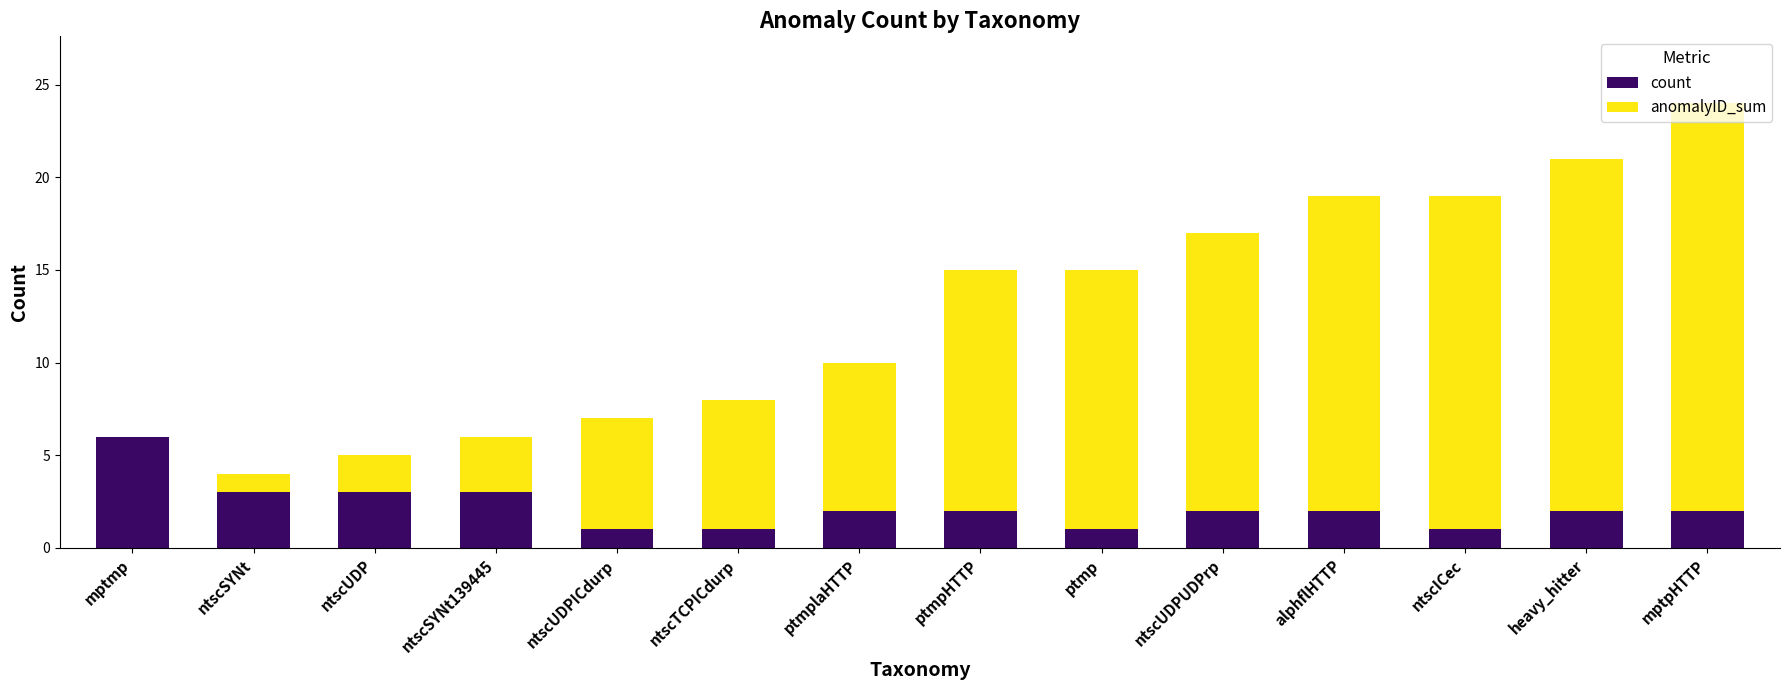

True or false: count has a value of 1 at heavy_hitter.

False